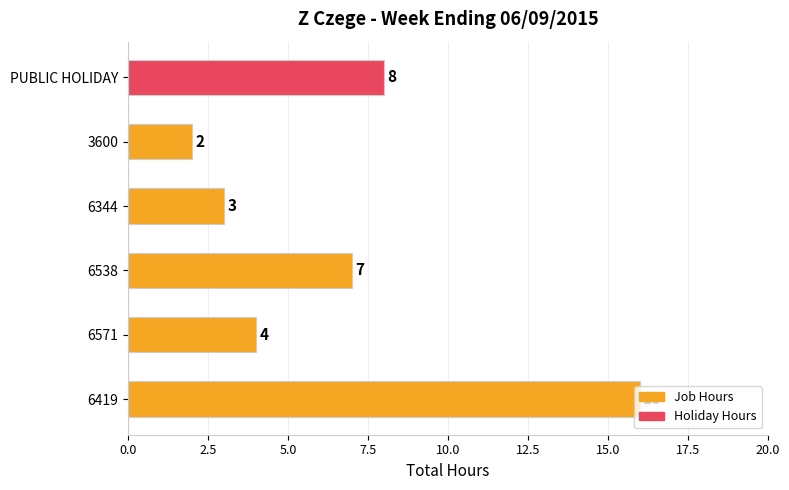

The chart shows a value of 3 at 3600. True or false?

False